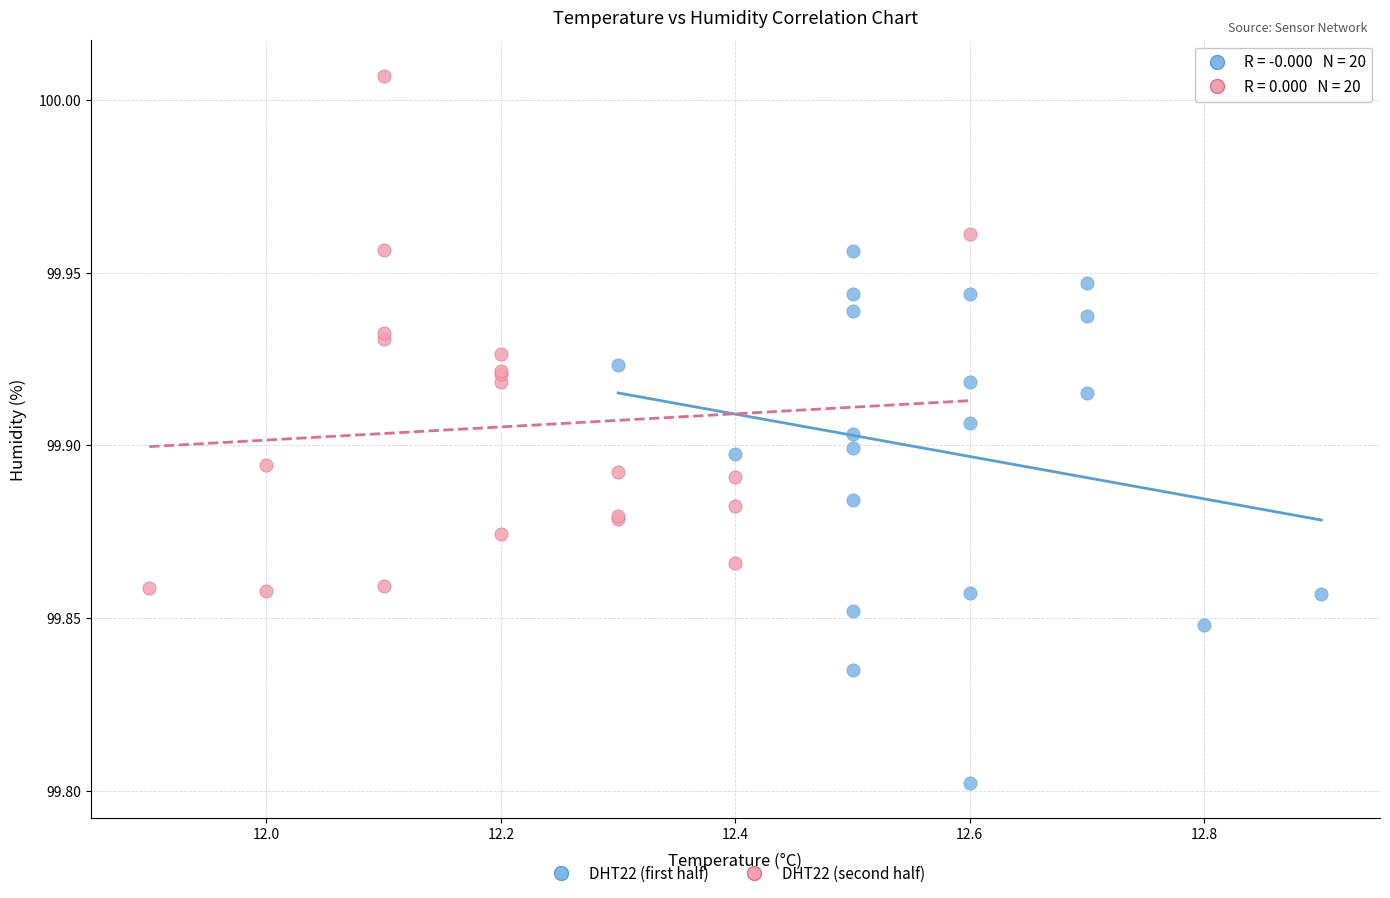

Which series has the largest Y range (max minus min)?

DHT22 (first half)